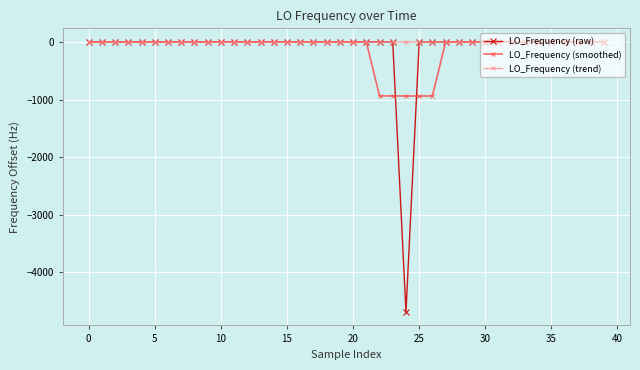

What is the sum of all LO_Frequency (smoothed) values?

-4687.4